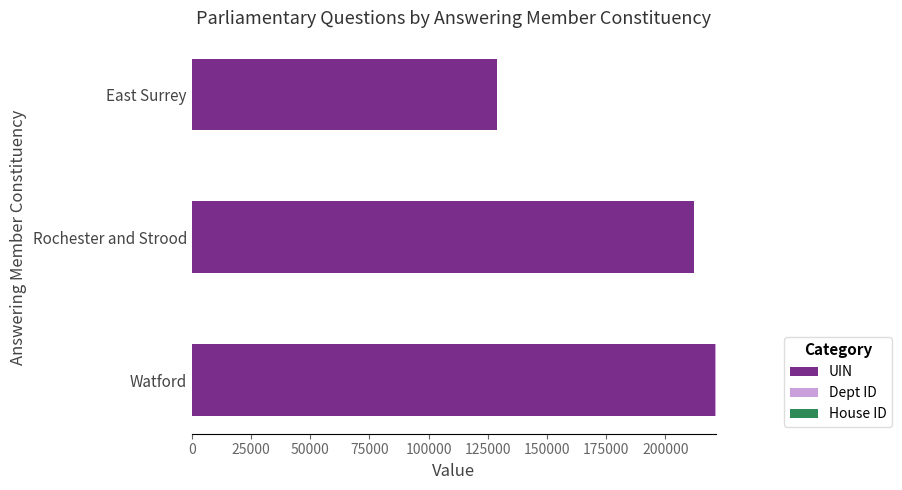

The value of UIN at East Surrey is 128689. True or false?

True